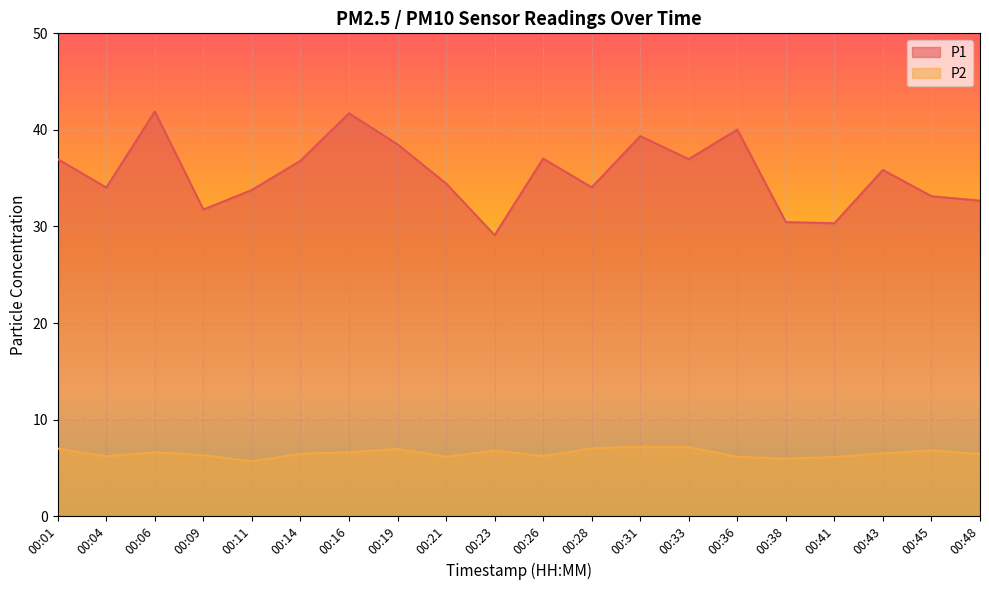

How many data points in P2 are above 6?

18